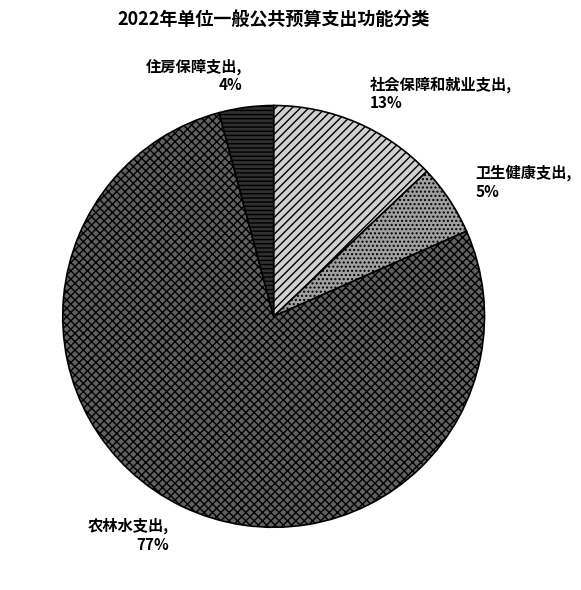

To the nearest percent, what portion does 卫生健康支出 represent?

5%